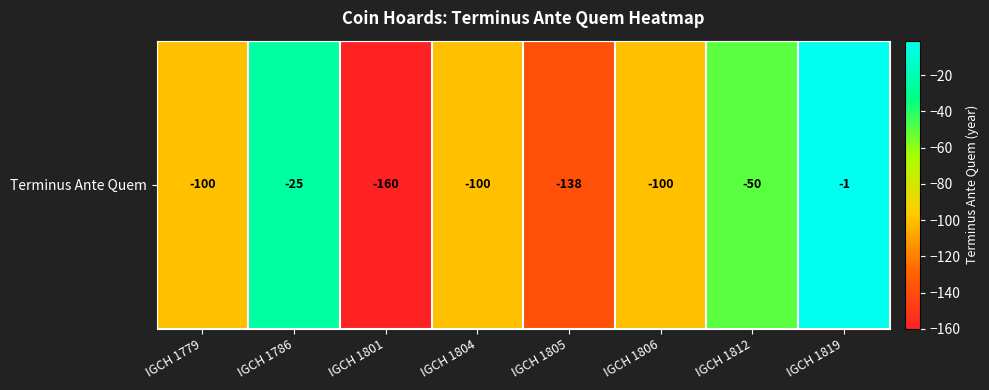

The value at IGCH 1812 is -72. True or false?

False